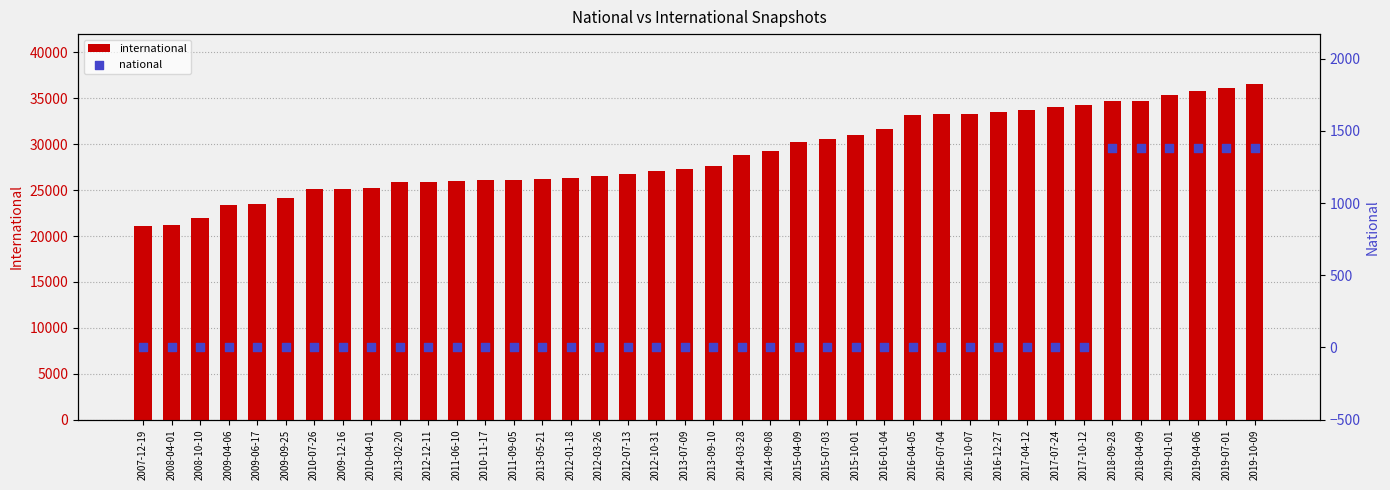

At which category is the sum across all series the highest?

2019-10-09